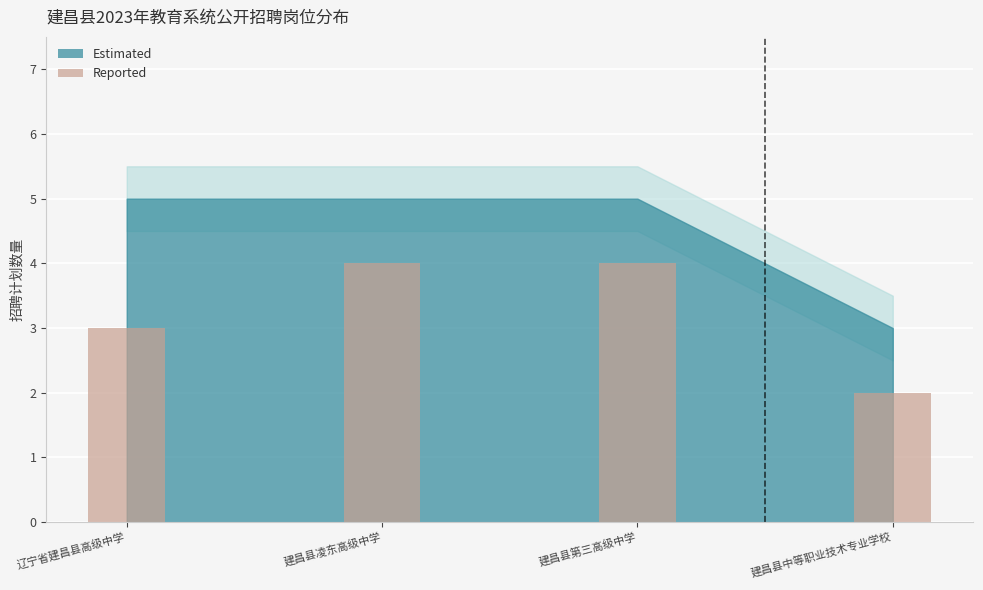

What is the sum of all values?

13